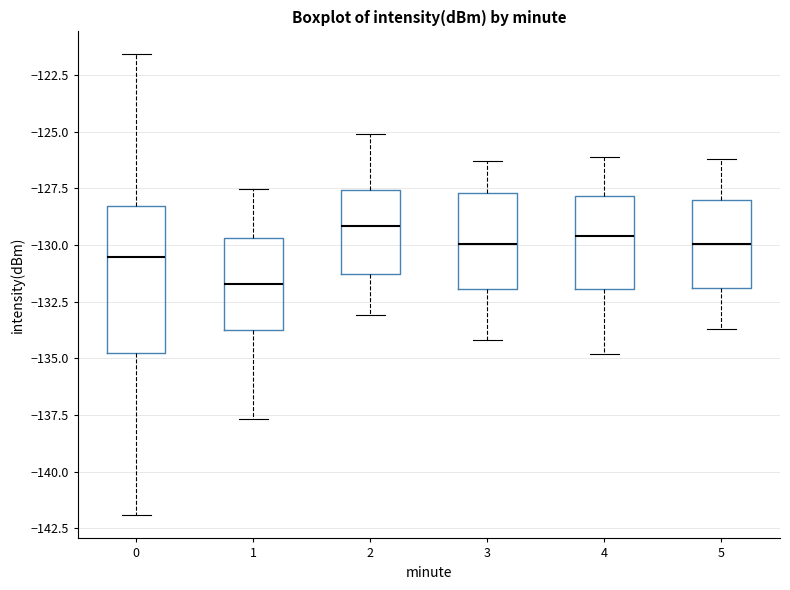

Which box's median line is the lowest?

1